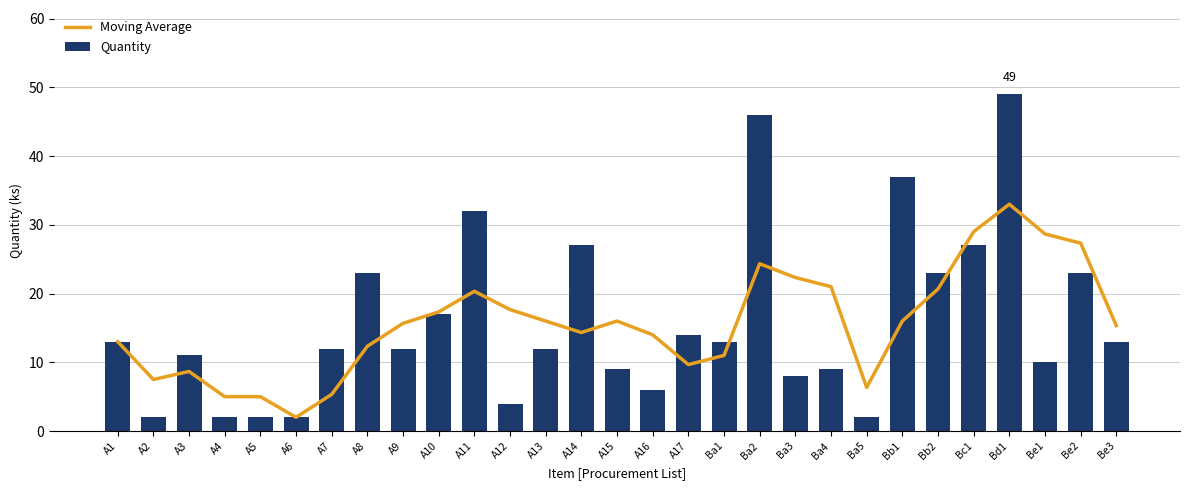

What is the value of the Moving Average bar at the 3rd from the left?

8.7